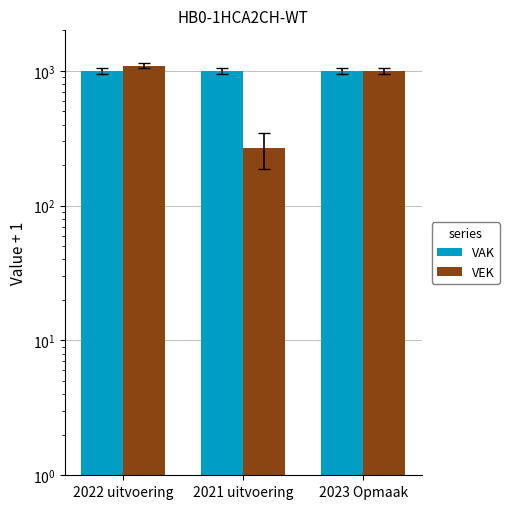

List the labels in order of VAK value, largest first.

2022 uitvoering, 2021 uitvoering, 2023 Opmaak